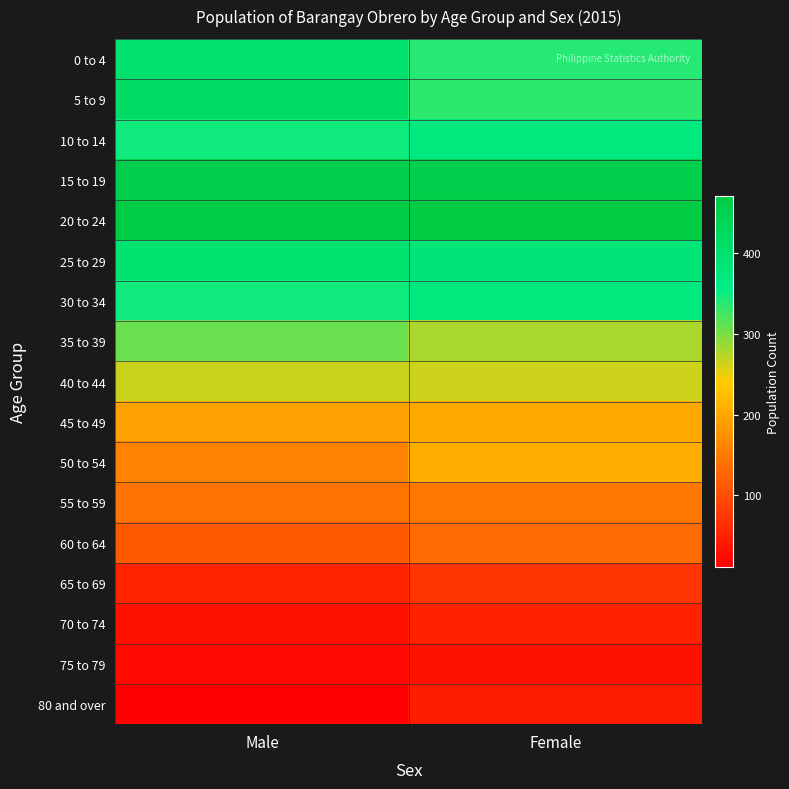

Reading left to right, what are all the values shown in this chart?

0 to 4: Male=400	Female=339
5 to 9: Male=410	Female=336
10 to 14: Male=348	Female=369
15 to 19: Male=454	Female=455
20 to 24: Male=464	Female=471
25 to 29: Male=394	Female=384
30 to 34: Male=348	Female=370
35 to 39: Male=308	Female=279
40 to 44: Male=266	Female=263
45 to 49: Male=193	Female=201
50 to 54: Male=160	Female=208
55 to 59: Male=142	Female=148
60 to 64: Male=112	Female=133
65 to 69: Male=52	Female=72
70 to 74: Male=31	Female=50
75 to 79: Male=22	Female=32
80 and over: Male=11	Female=44